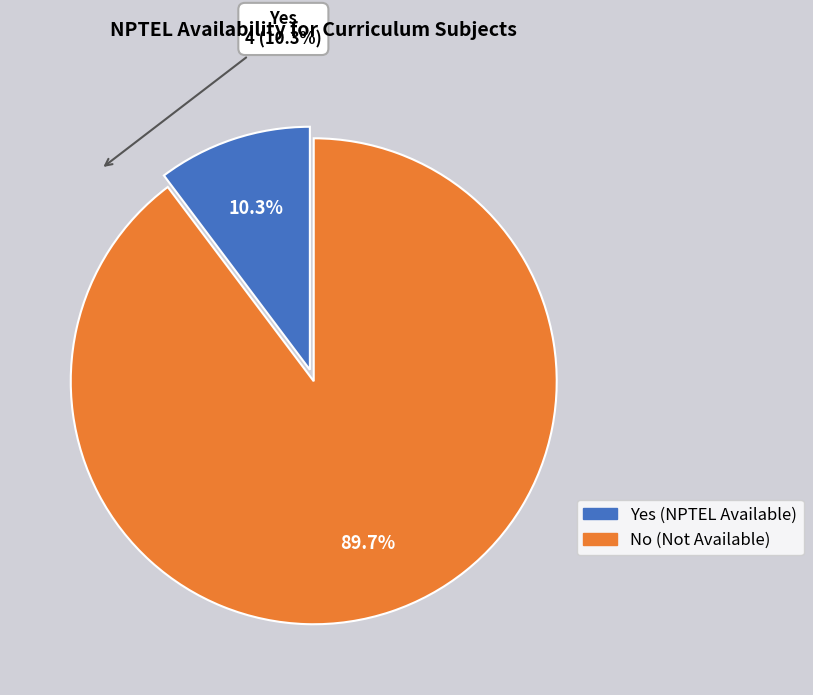

Is there a majority slice in this chart?

Yes